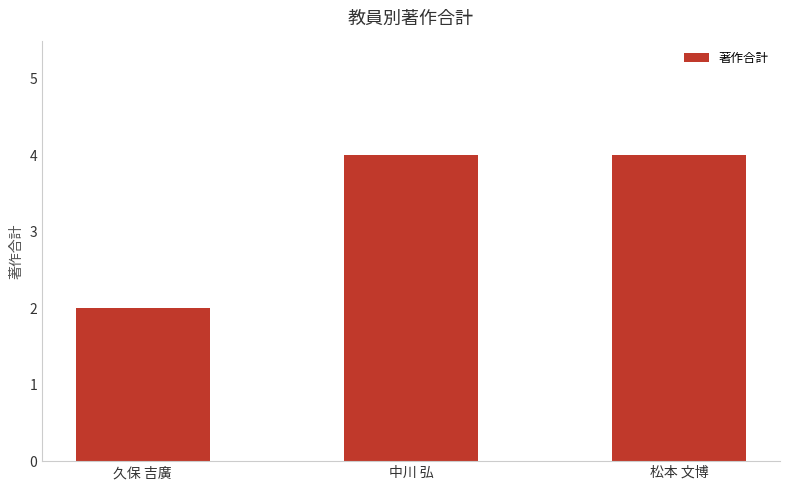

Are the bars horizontal?

No